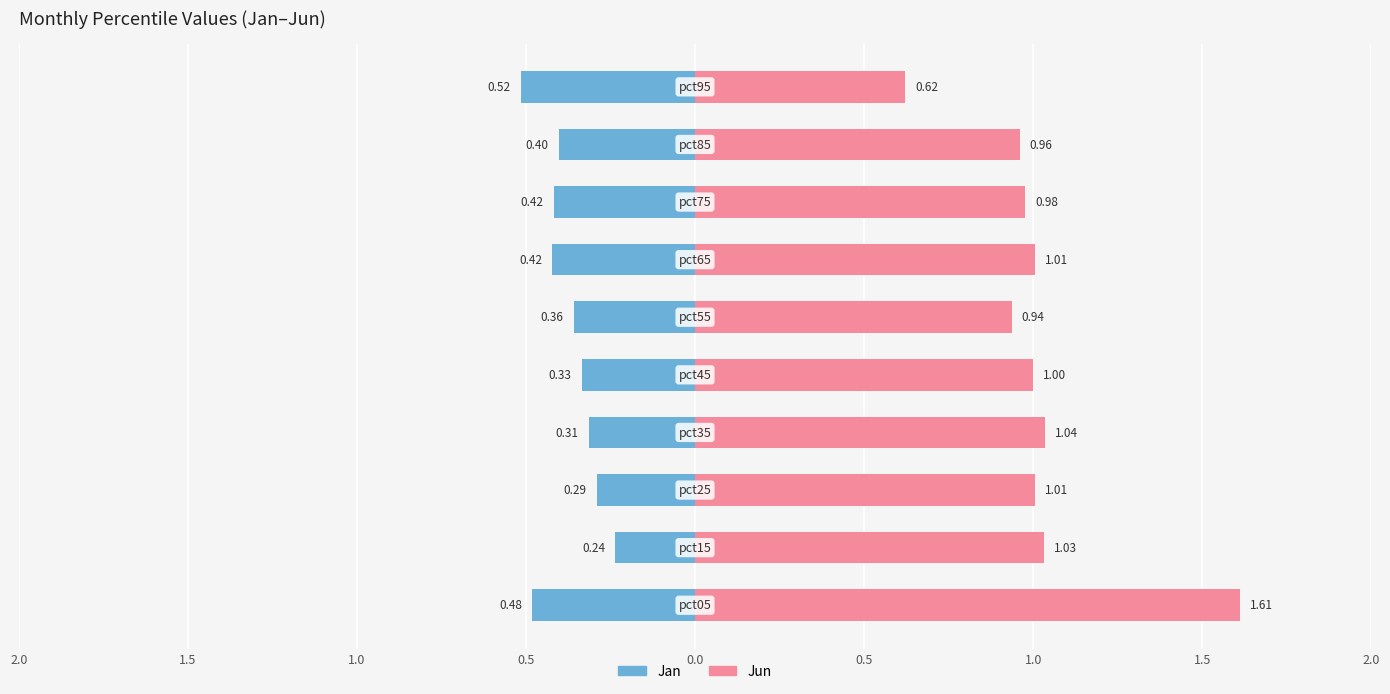

Rank the series by their average value, from lowest to highest.

Jan, Jun